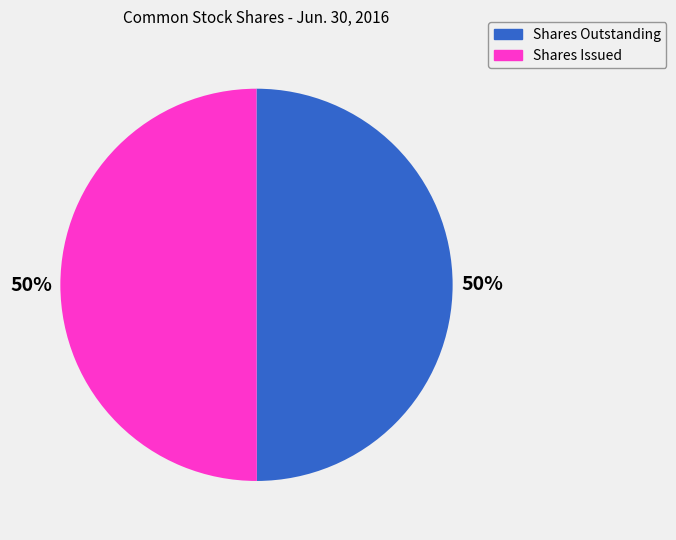

Is it true that Shares Issued is 50% of the pie?

True